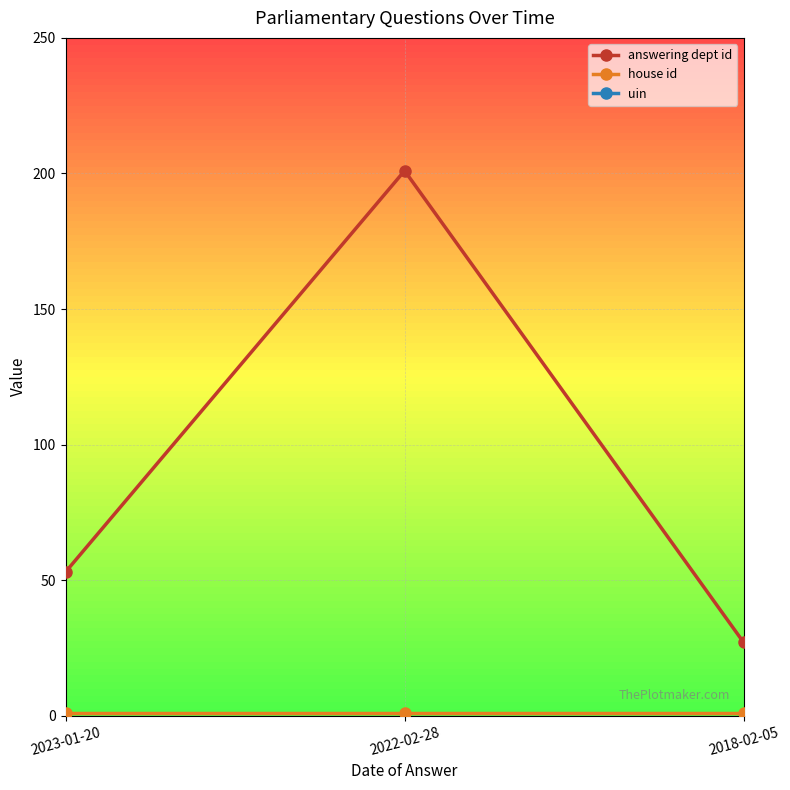

At which label is uin closest to 125528?

2023-01-20